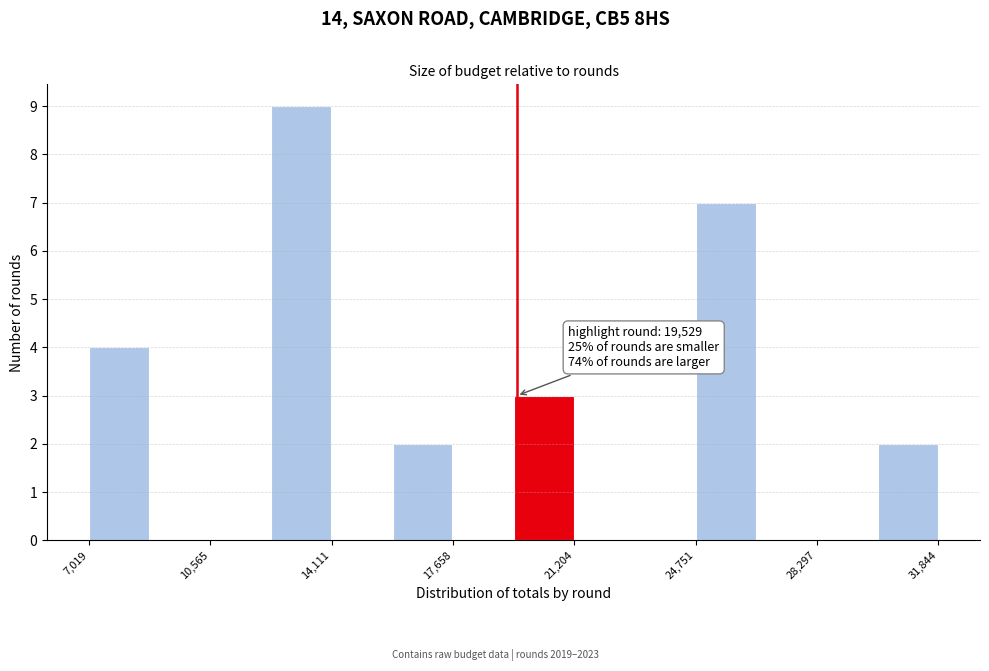

Around what value on the x-axis is the tallest bar? Give the approximate position of its centre, as read against the axis.

13000